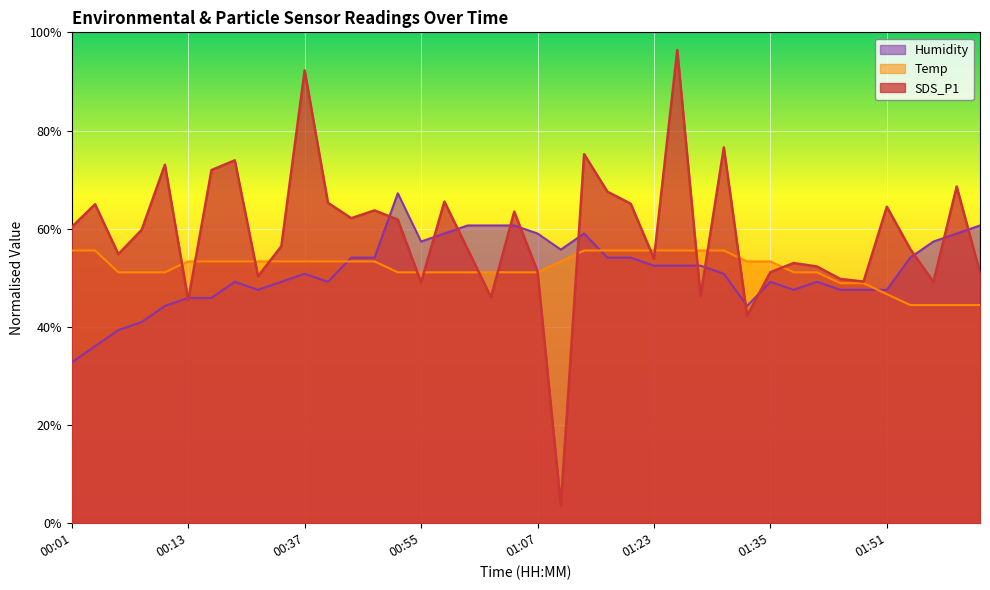

At how many categories does at least one series exceed 10?

40